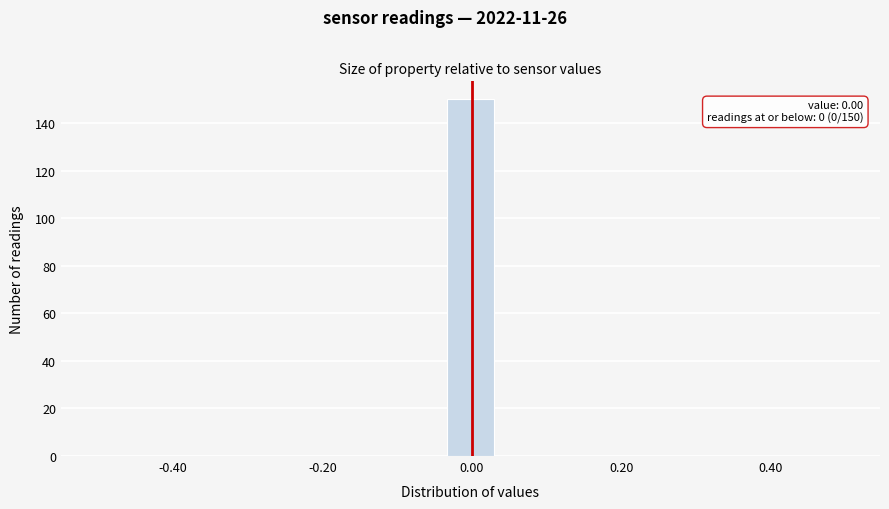

Read against the x-axis, roughly where is the centre of the tallest bar?

0.00